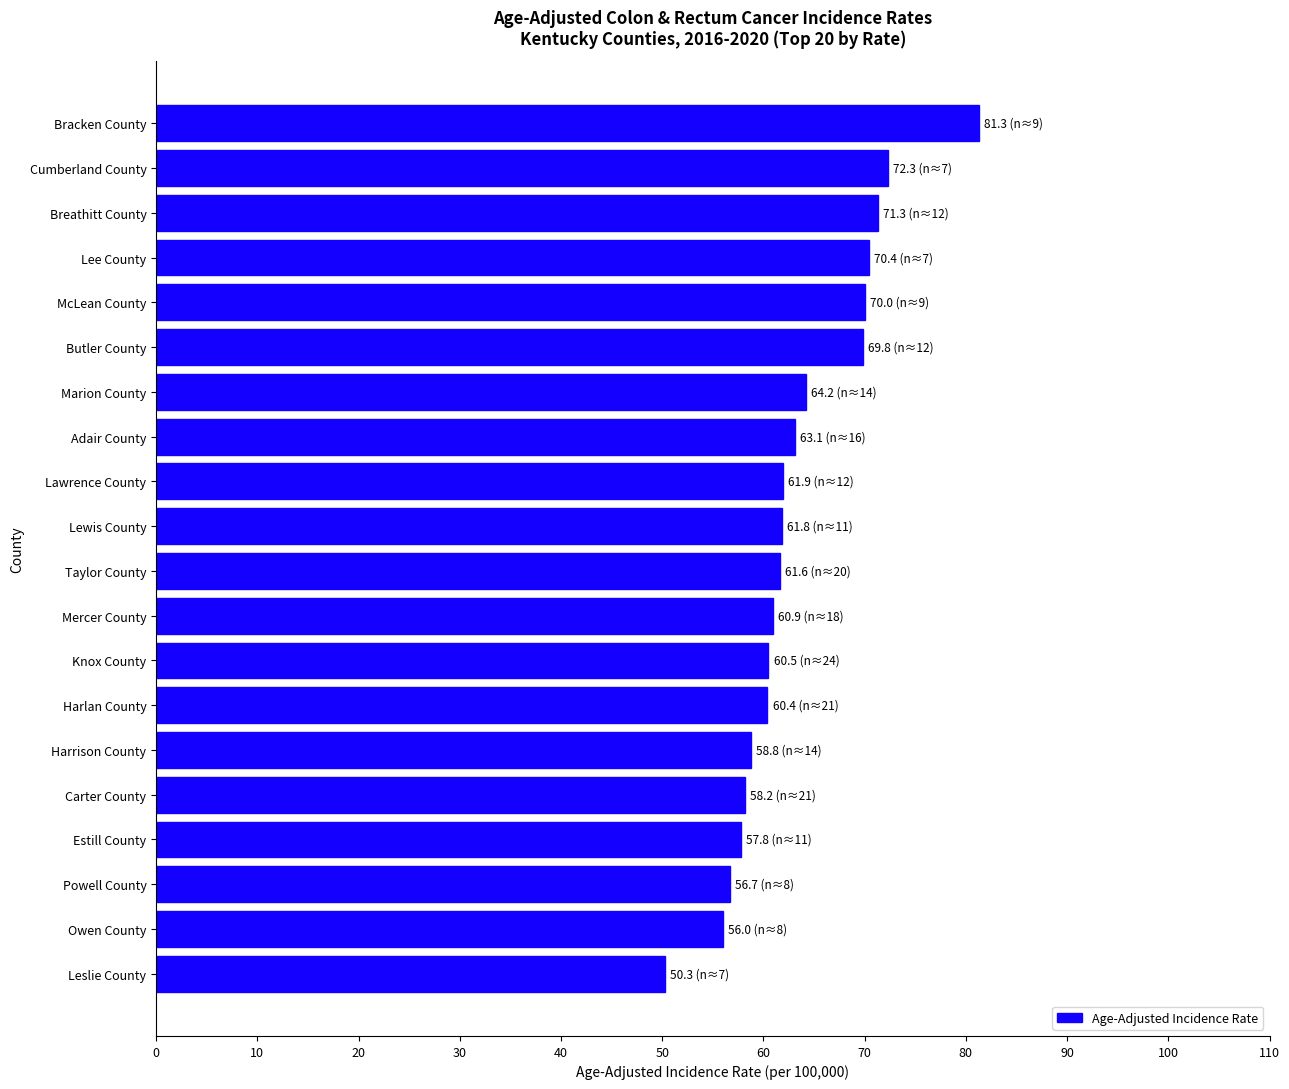

Which has a higher value, McLean County or Lewis County?

McLean County